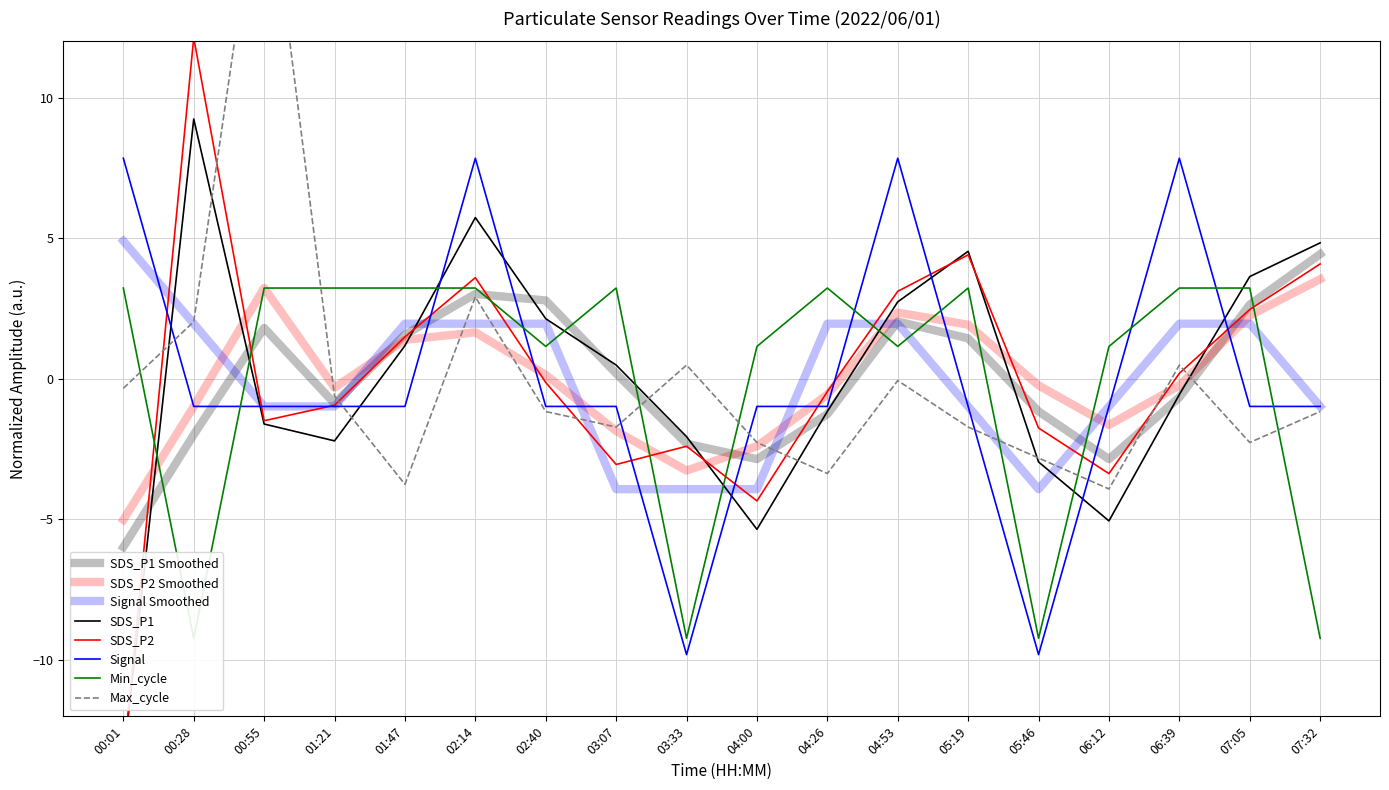

At how many categories does at least one series exceed 9?

2